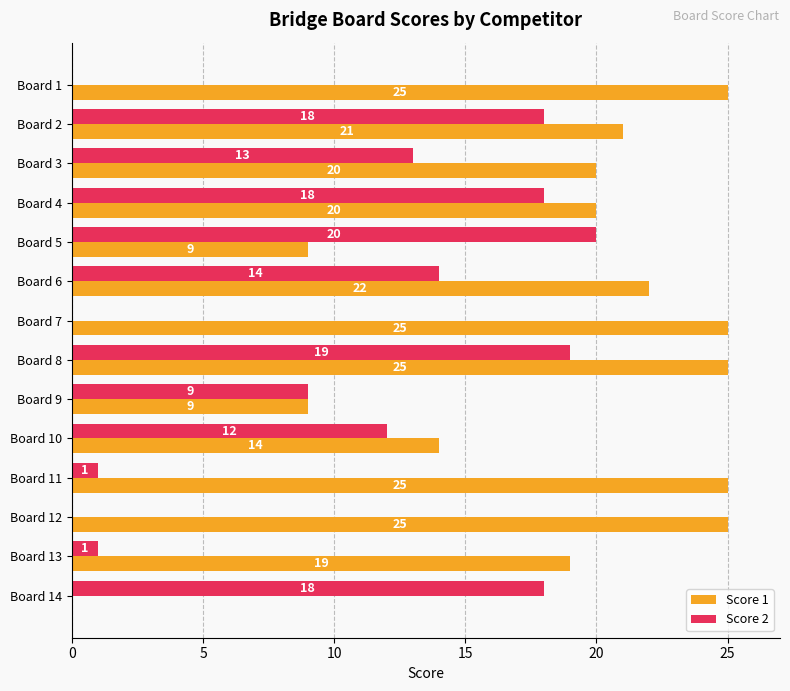

How many positive values does the Score 1 series have?

13